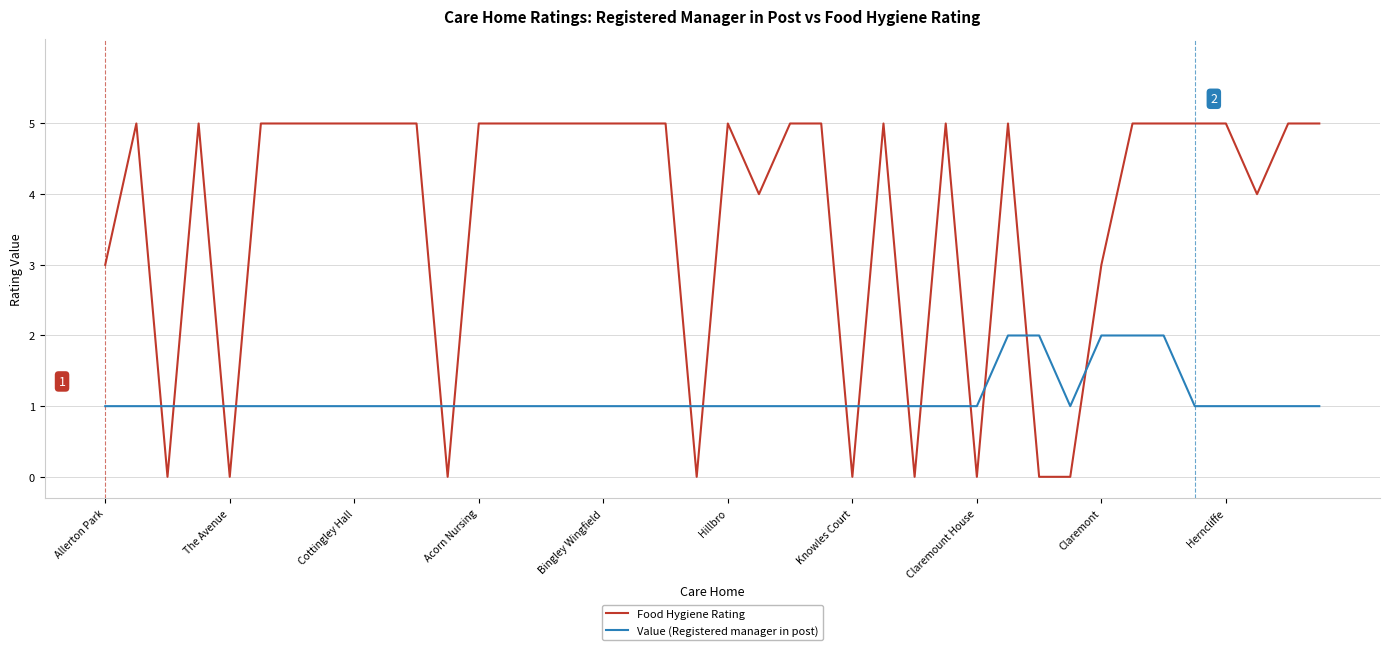

What is the difference between the maximum and minimum values in the Value (Registered manager in post) series?

1